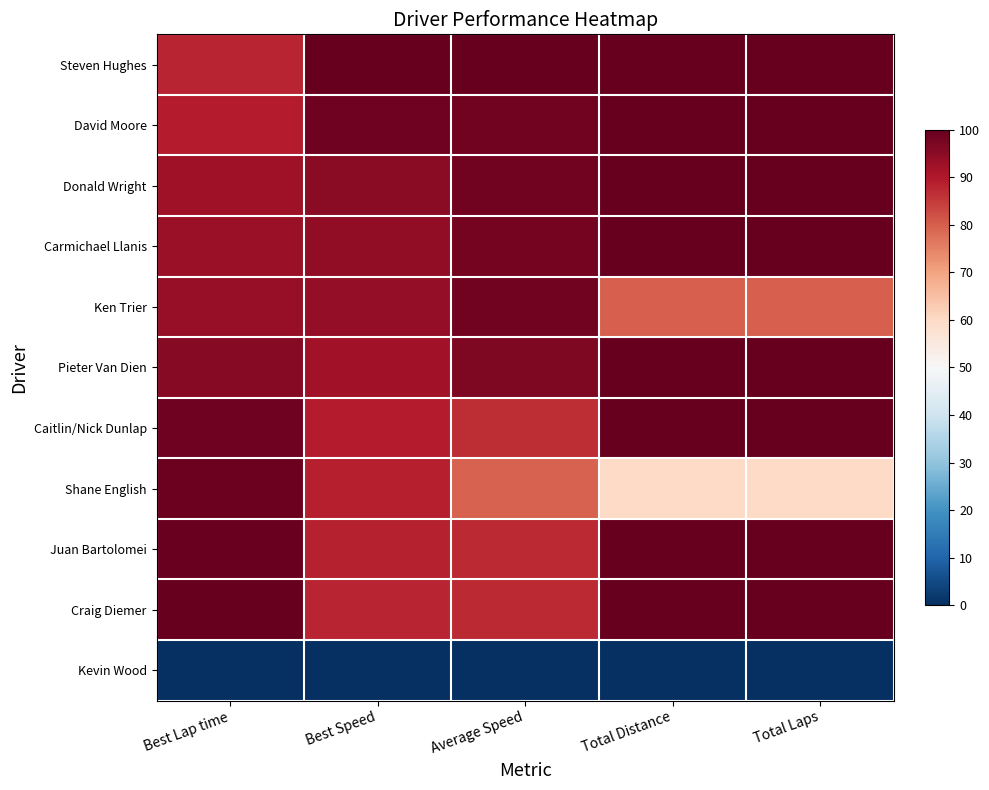

What is the greatest value displayed?

100.0